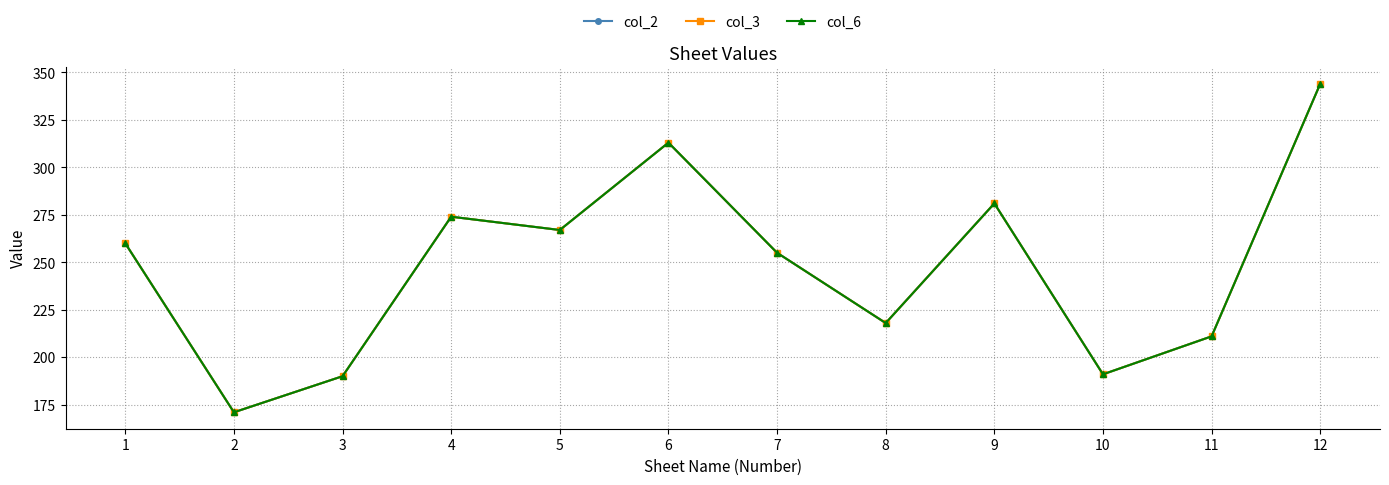

What is the value of the col_2 point at the 7th from the left?

255